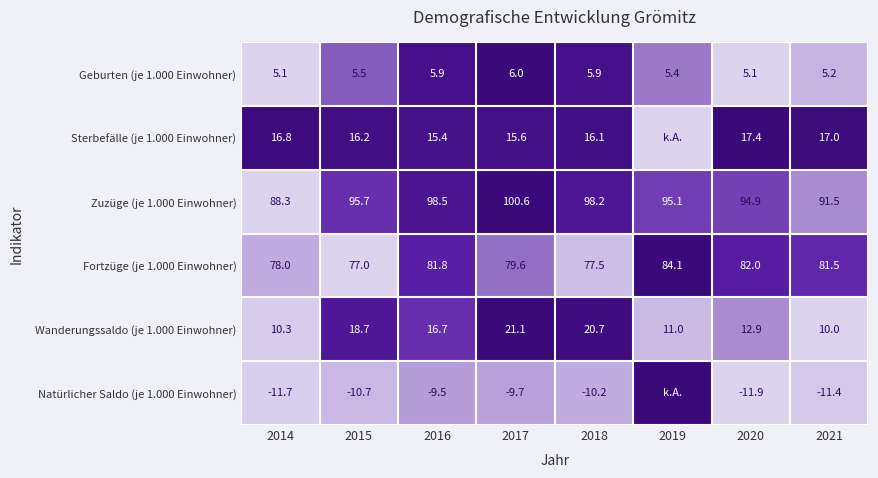

What is the average value of the Wanderungssaldo (je 1.000 Einwohner) series?

15.2